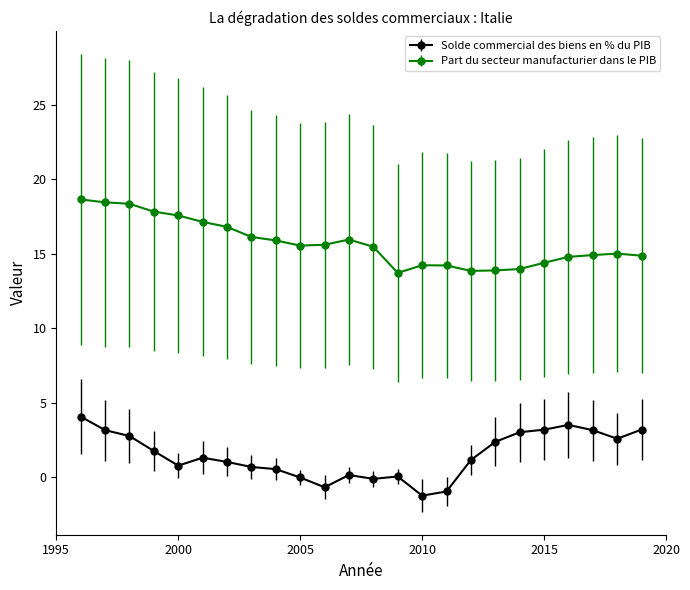

What is the minimum value for Part du secteur manufacturier dans le PIB?

13.7